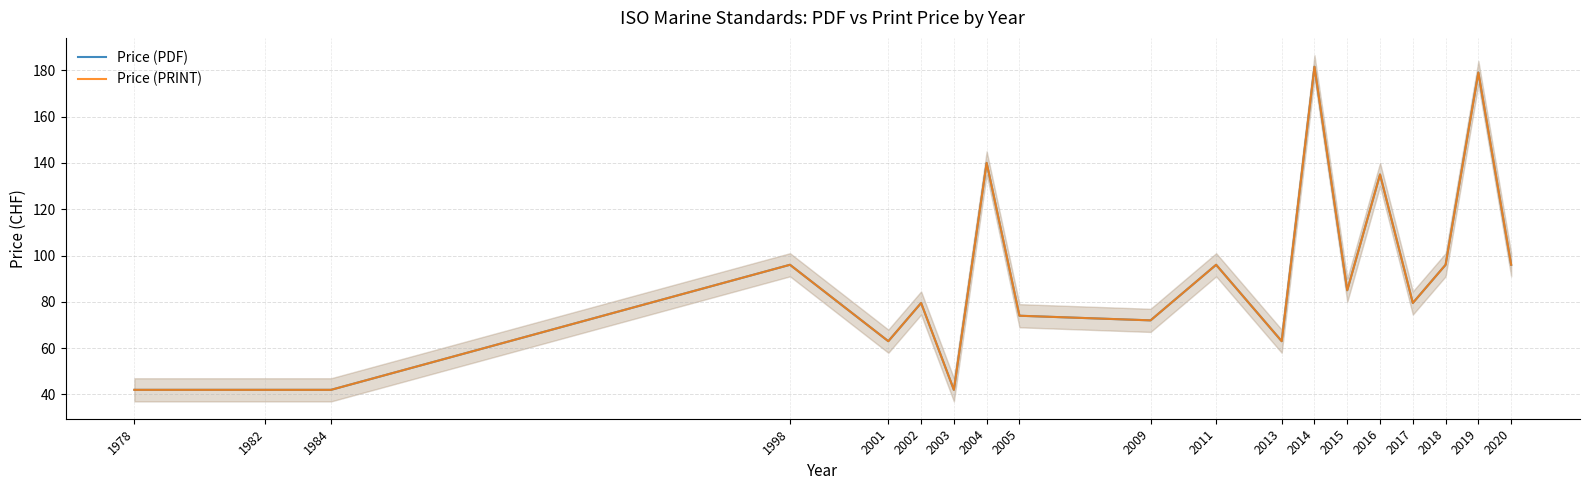

List the series in order of their peak value, highest first.

Price (PDF), Price (PRINT)